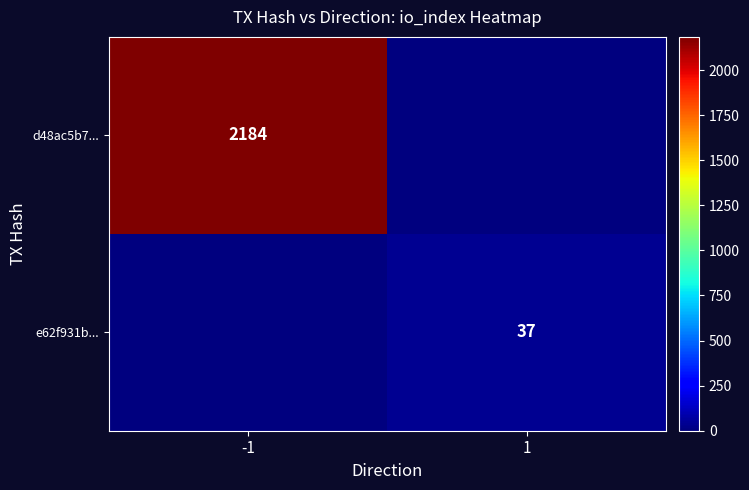

Count the number of categories in the chart.

2